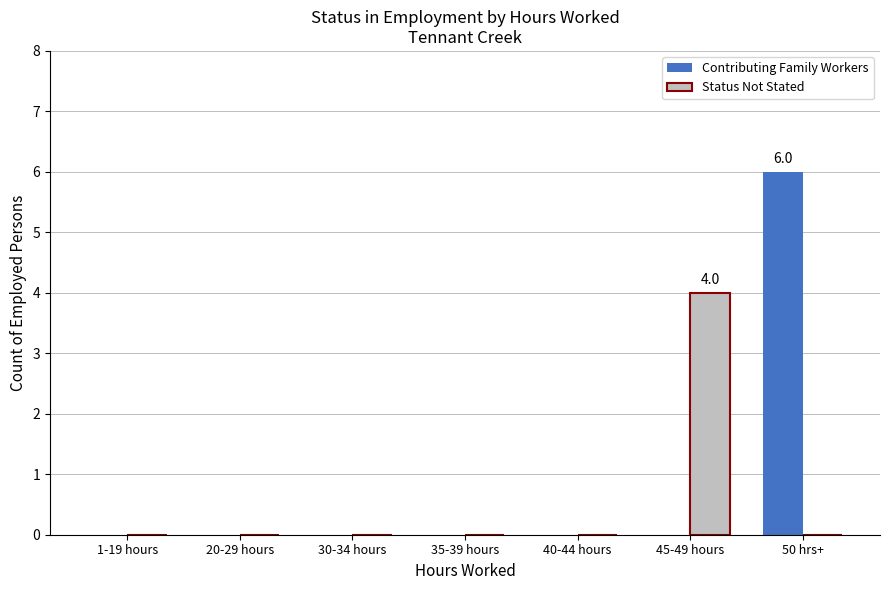

True or false: Contributing Family Workers has a value of 0 at 1-19 hours.

True